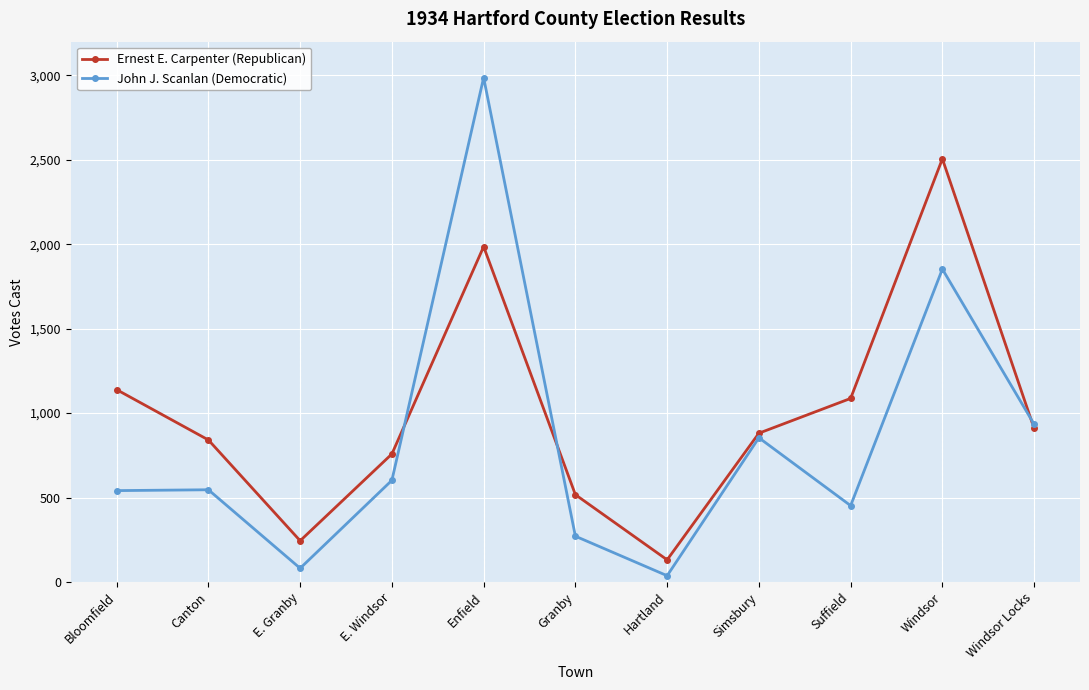

Which category has the highest value in the Ernest E. Carpenter (Republican) series?

Windsor